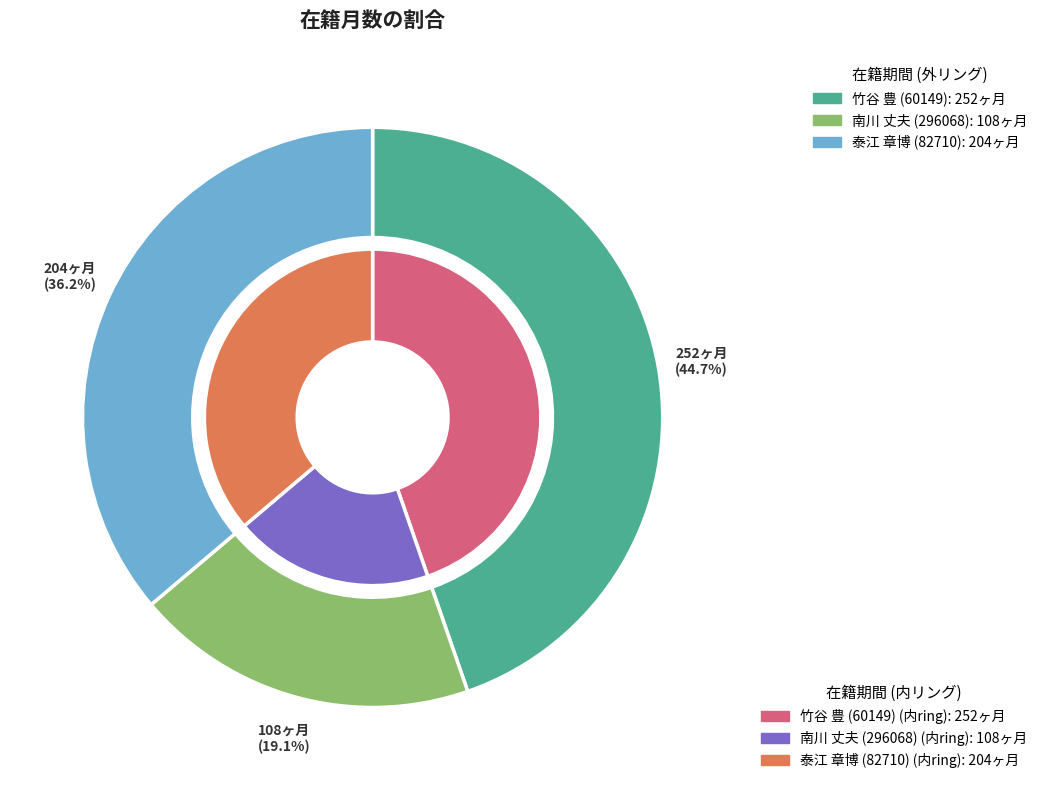

What is the smallest slice in the pie chart?

南川 丈夫 (296068)